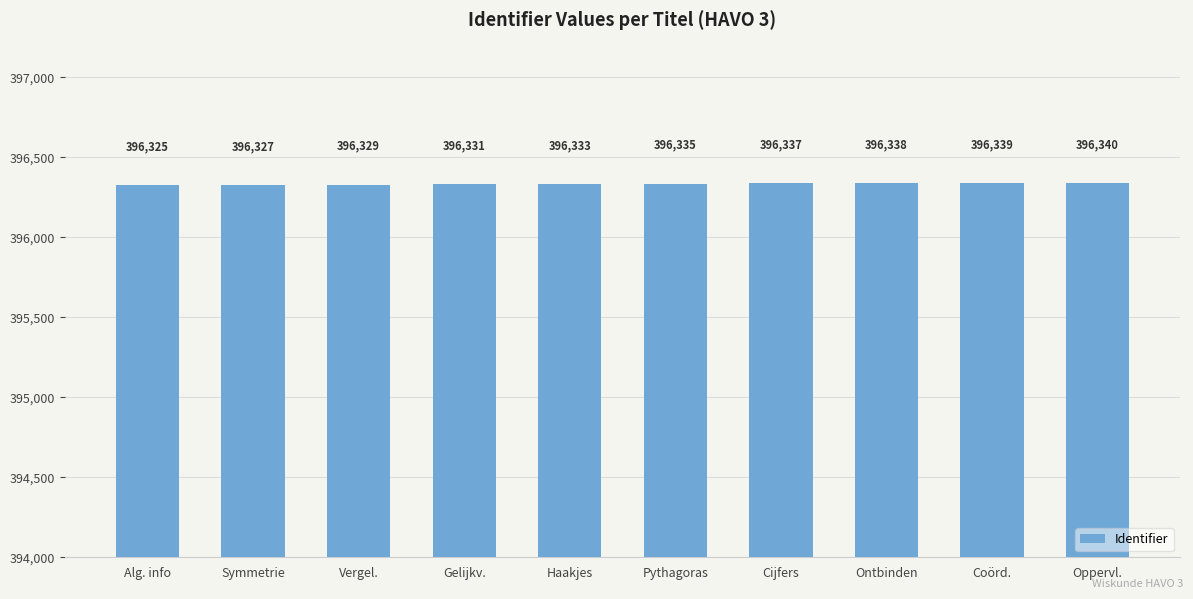

What is the label of the 7th bar from the right?

Gelijkv.